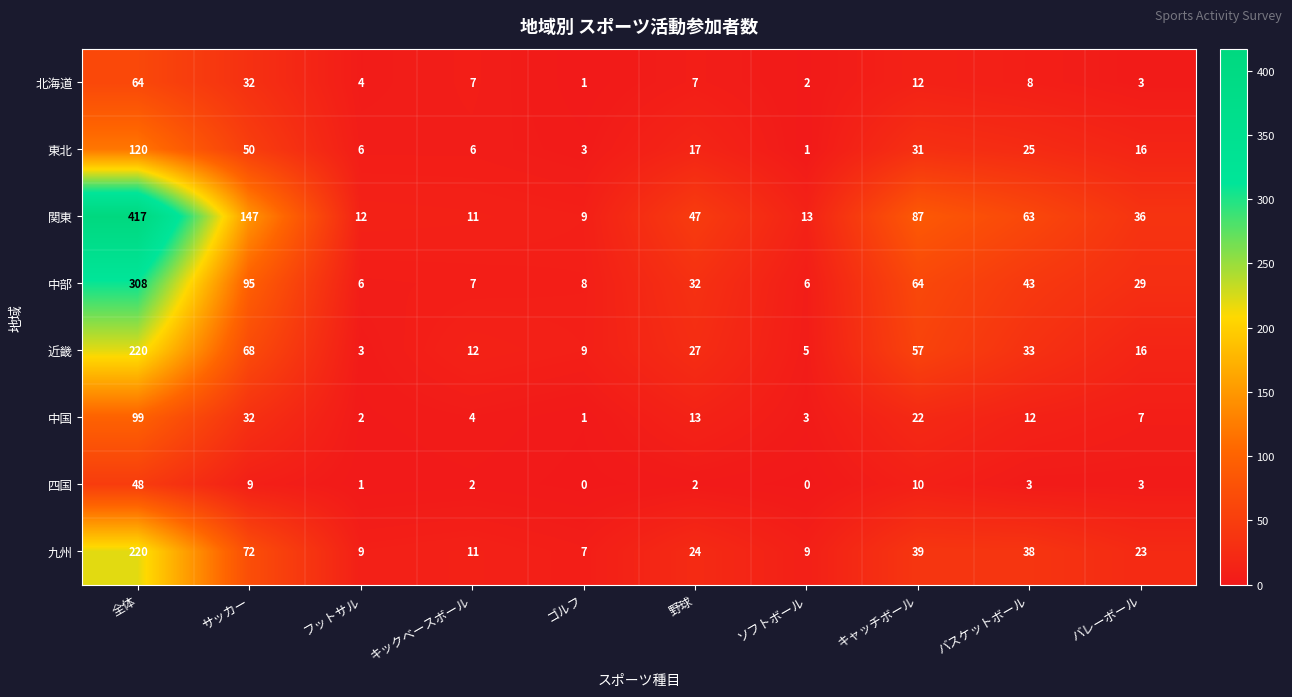

Which series has the largest range (max minus min)?

関東